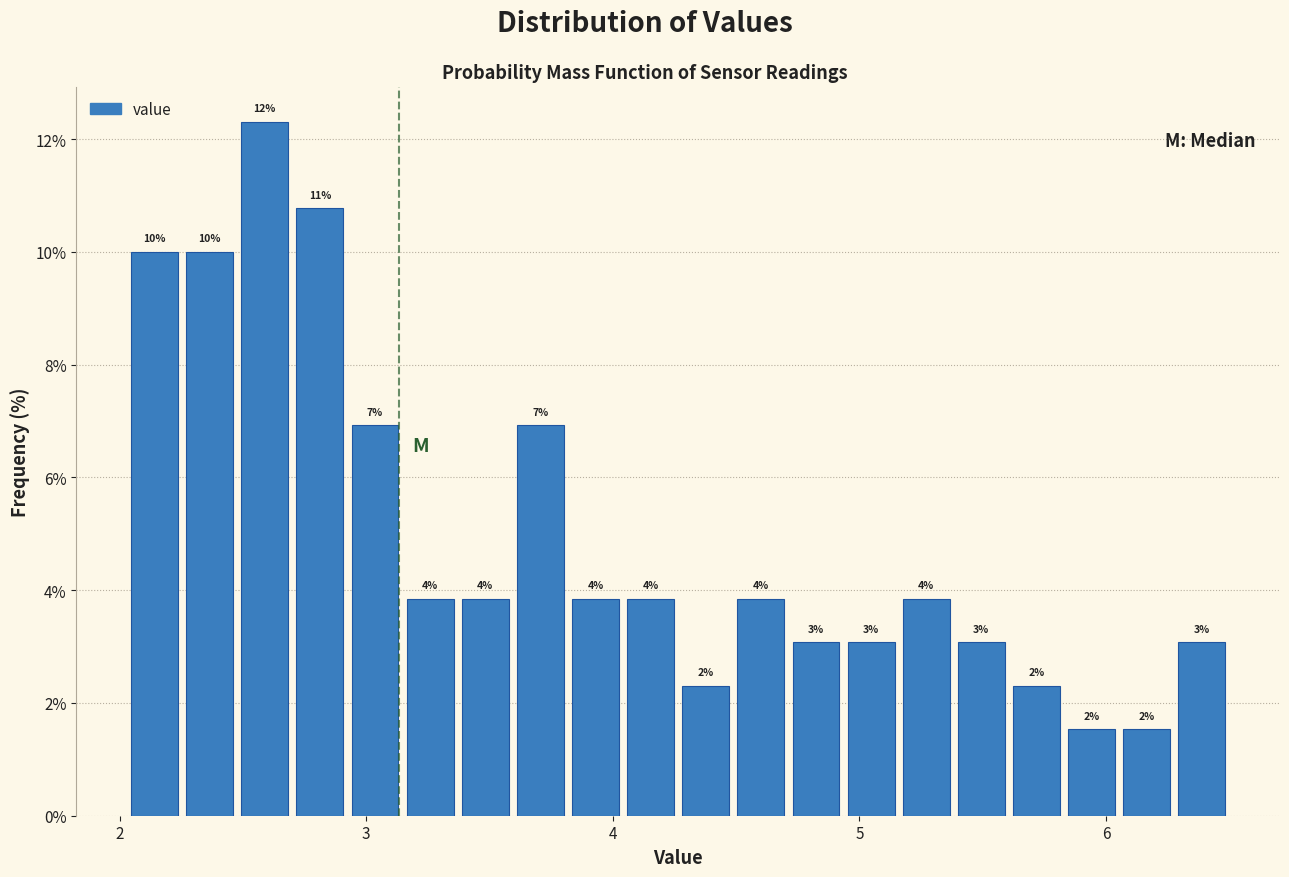

Around what value on the x-axis is the tallest bar? Give the approximate position of its centre, as read against the axis.

2.6